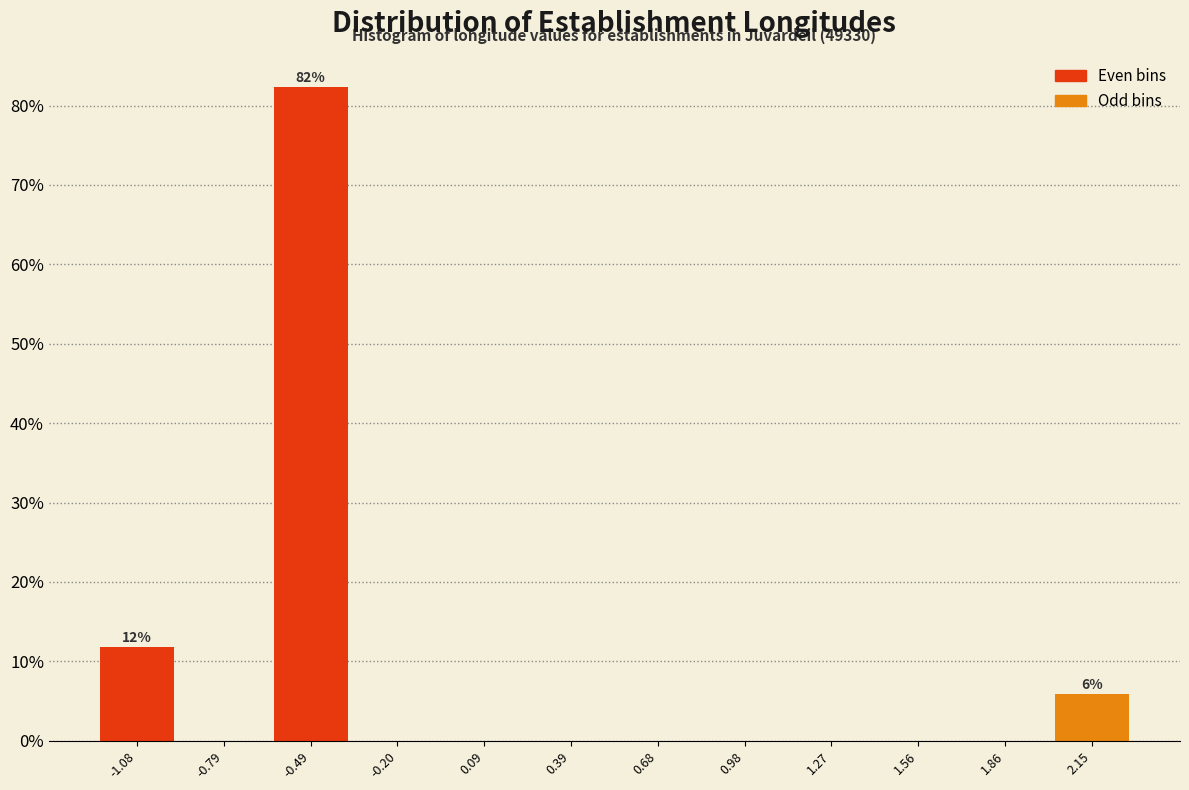

Which range on the x-axis has the tallest bar?

-0.65 to -0.35